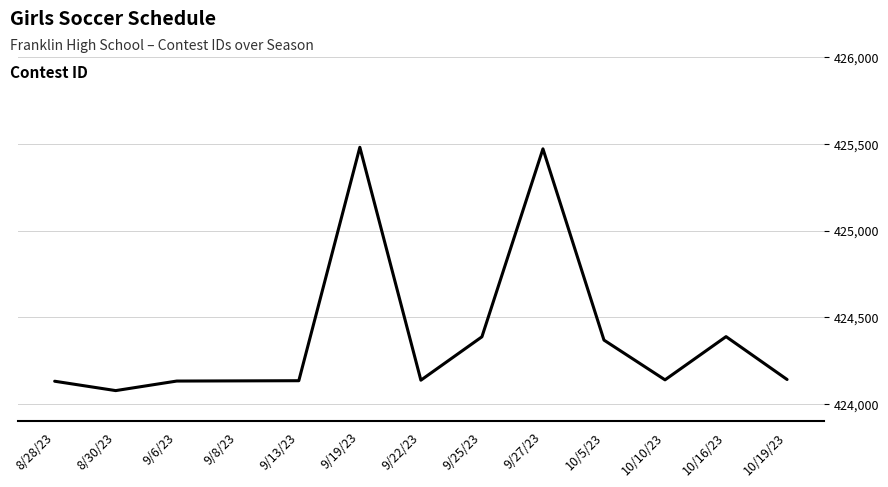

What is the difference between the maximum and minimum values?

1402